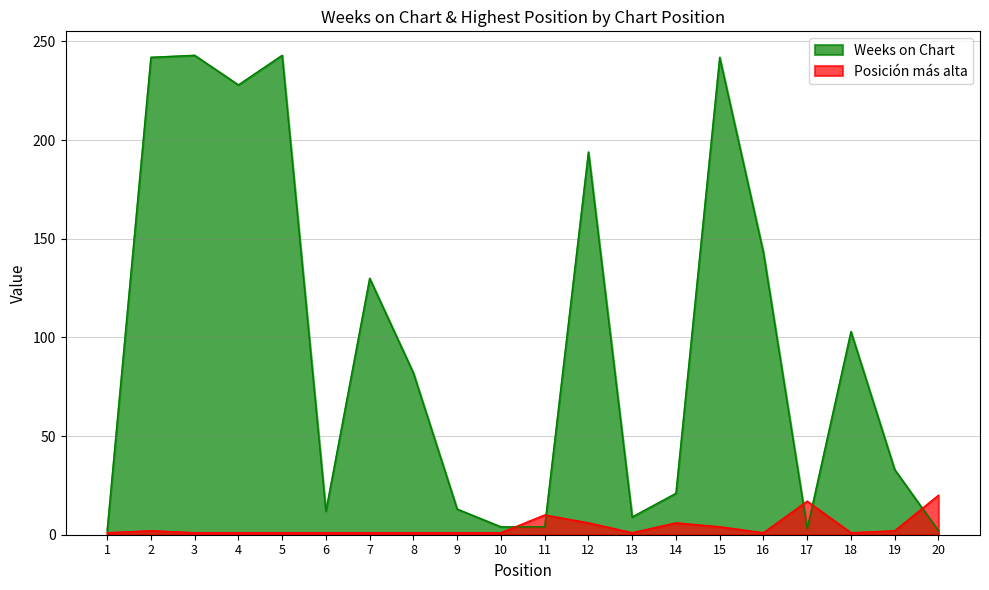

Reading left to right, extract all data points from this chart.

Weeks on Chart: 1=2	2=242	3=243	4=228	5=243	6=12	7=130	8=82	9=13	10=4	11=4	12=194	13=9	14=21	15=242	16=143	17=3	18=103	19=33	20=2
Posicion mas alta: 1=1	2=2	3=1	4=1	5=1	6=1	7=1	8=1	9=1	10=1	11=10	12=6	13=1	14=6	15=4	16=1	17=17	18=1	19=2	20=20